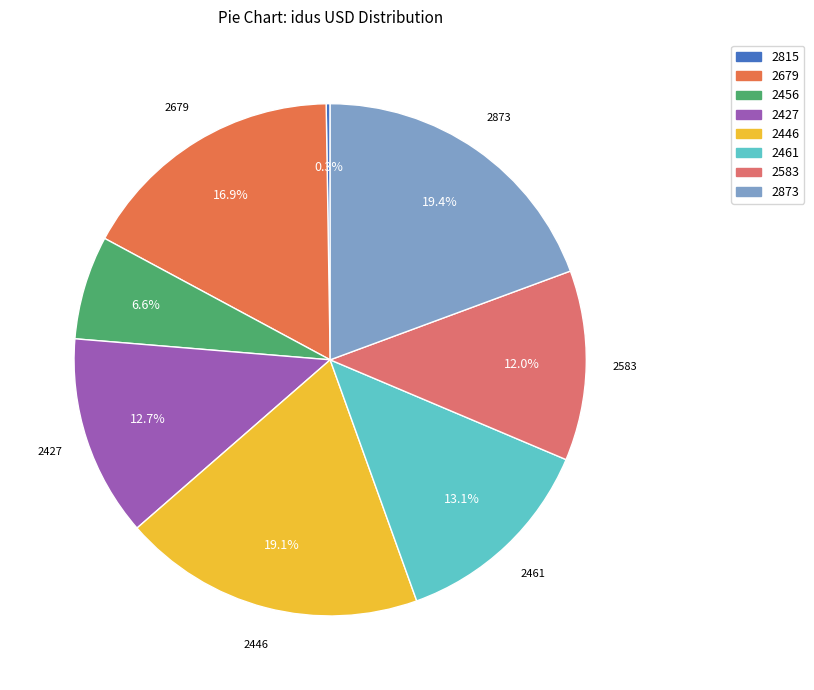

Approximately how many times larger is the value at 2583 compared to 2456?

1.8